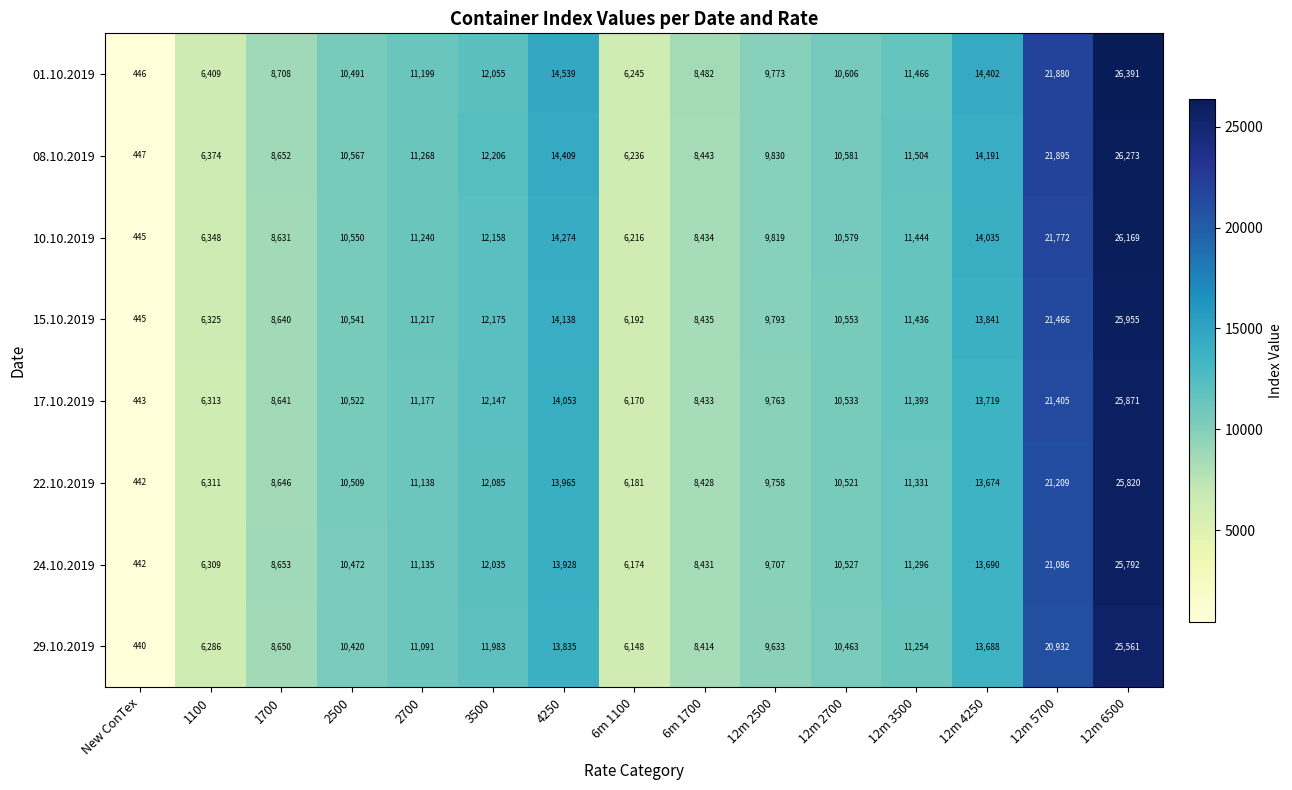

What is the difference between the 22.10.2019 values at 12m 4250 and New ConTex?

13232